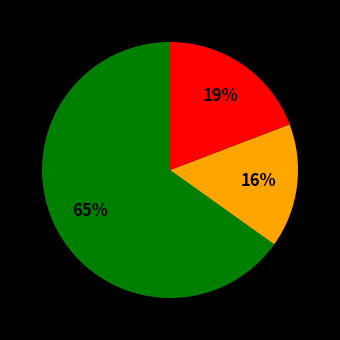

Count the number of slices in the pie.

3